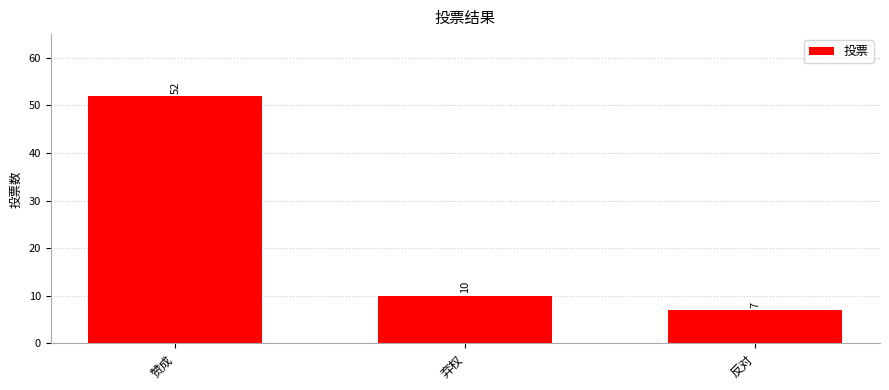

How many distinct data groups are displayed?

1